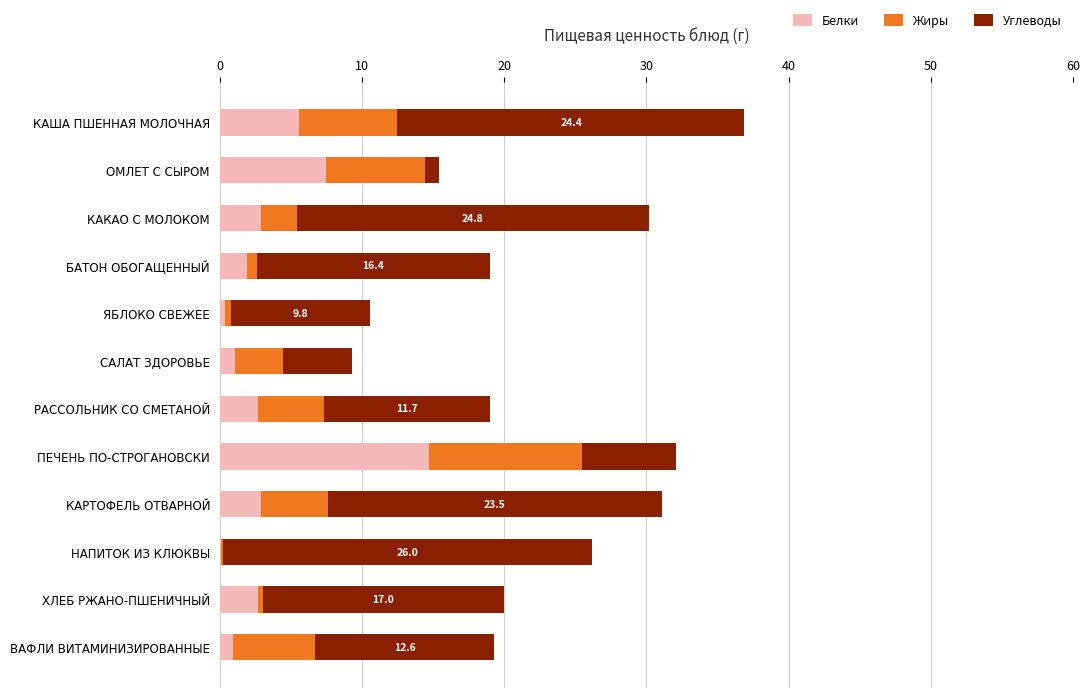

At which category is the sum across all series the highest?

КАША ПШЕННАЯ МОЛОЧНАЯ